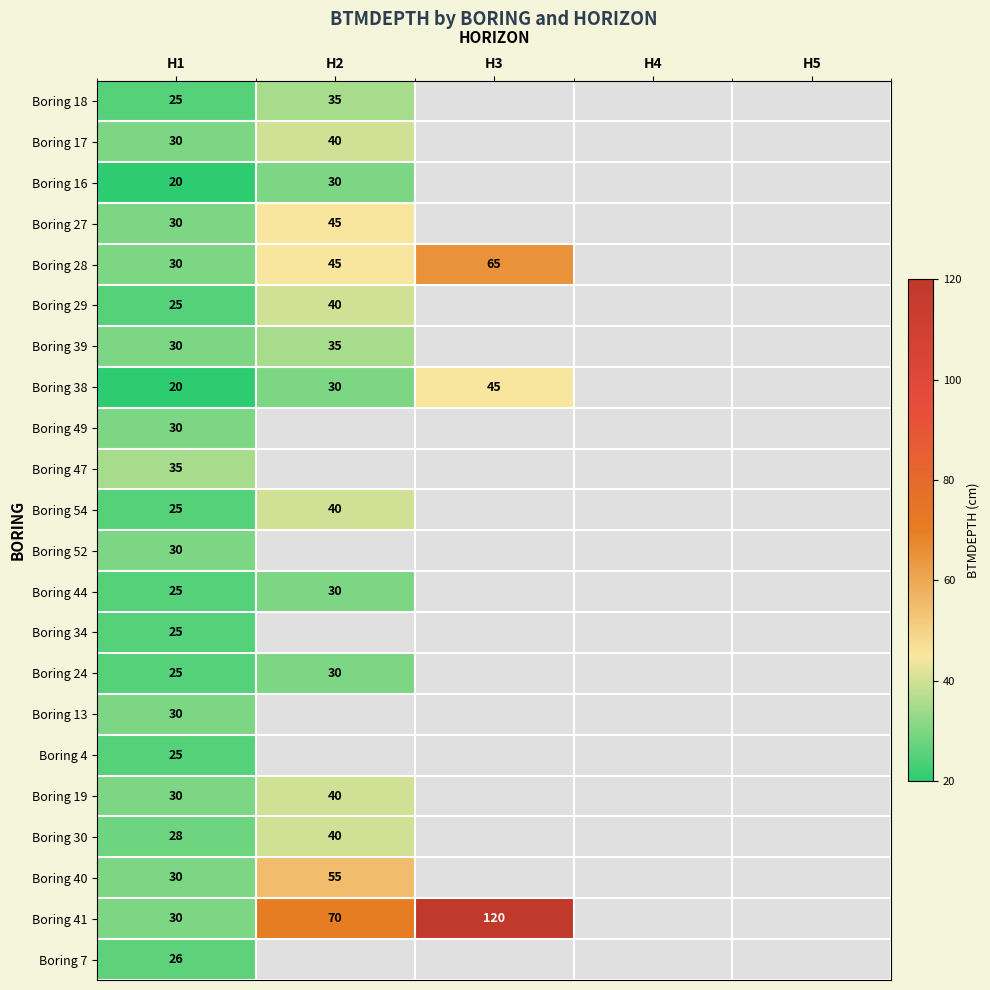

True or false: Boring 28 has a value of 94.8 at H3.

False